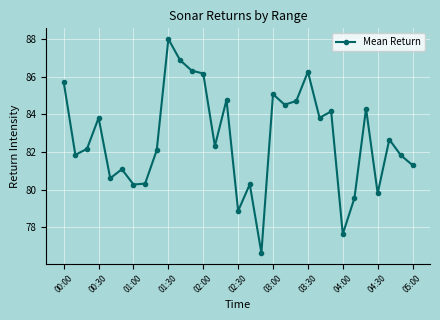

Count the number of values greater than 82.

18